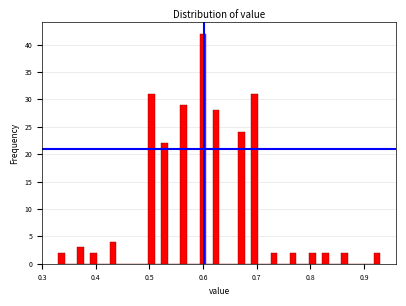

Read against the x-axis, roughly where is the centre of the tallest bar?

0.60